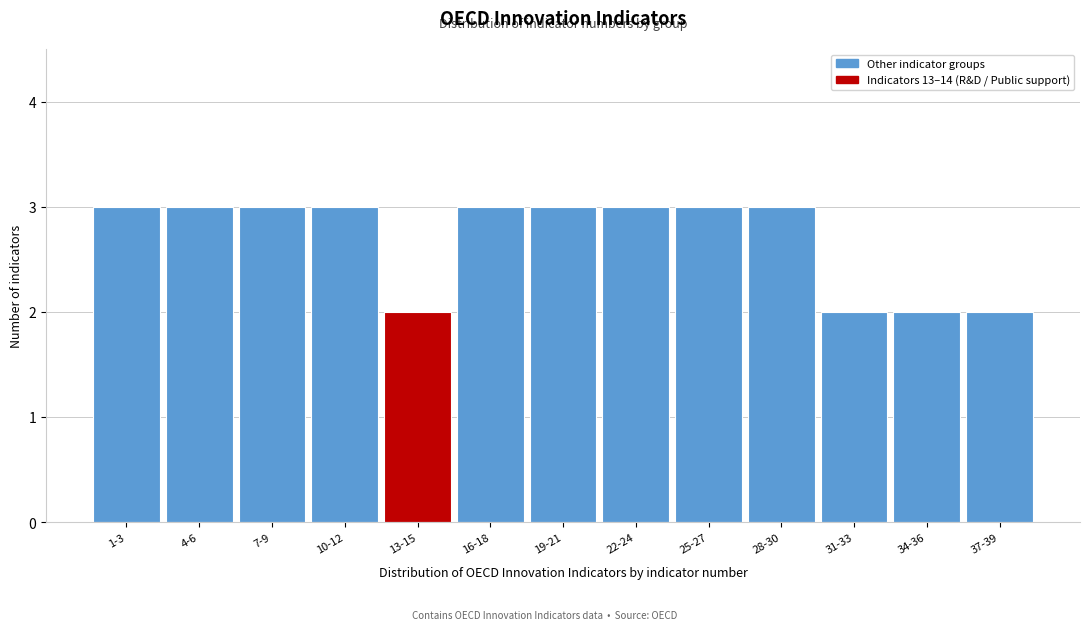

Reading left to right, list all the values displayed in this chart.

3	3	3	3	2	3	3	3	3	3	2	2	2